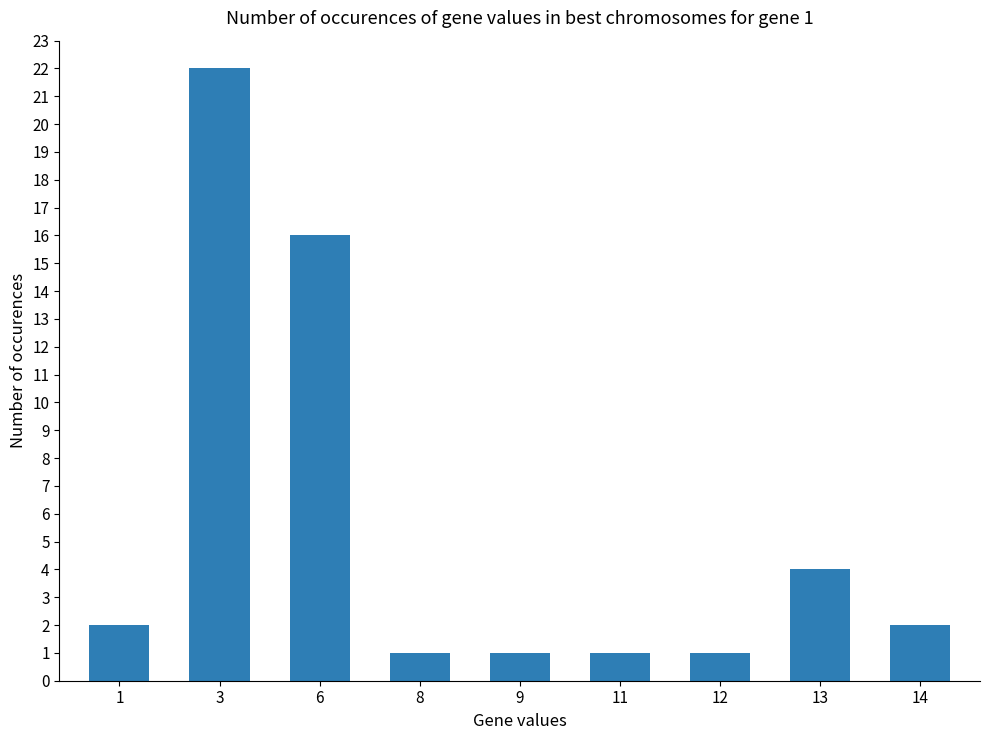

Are the bars horizontal?

No